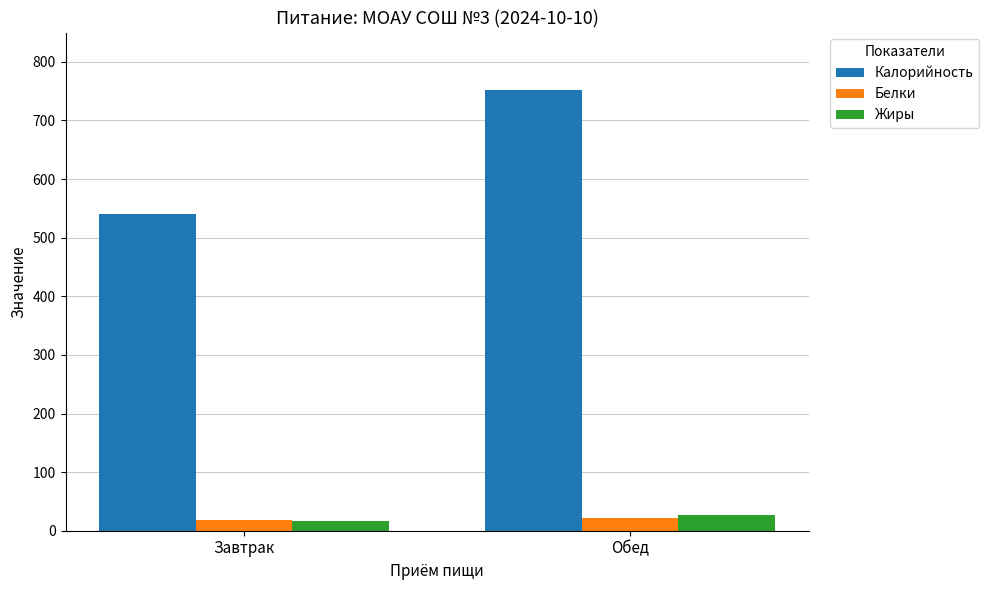

What is the sum of all Жиры values?

43.7